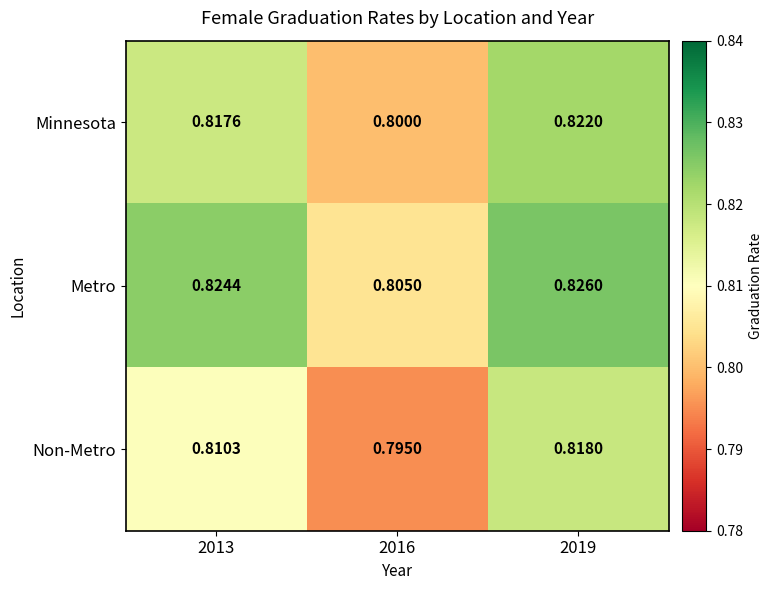

Between 2013 and 2019, which series saw the biggest shift?

Non-Metro